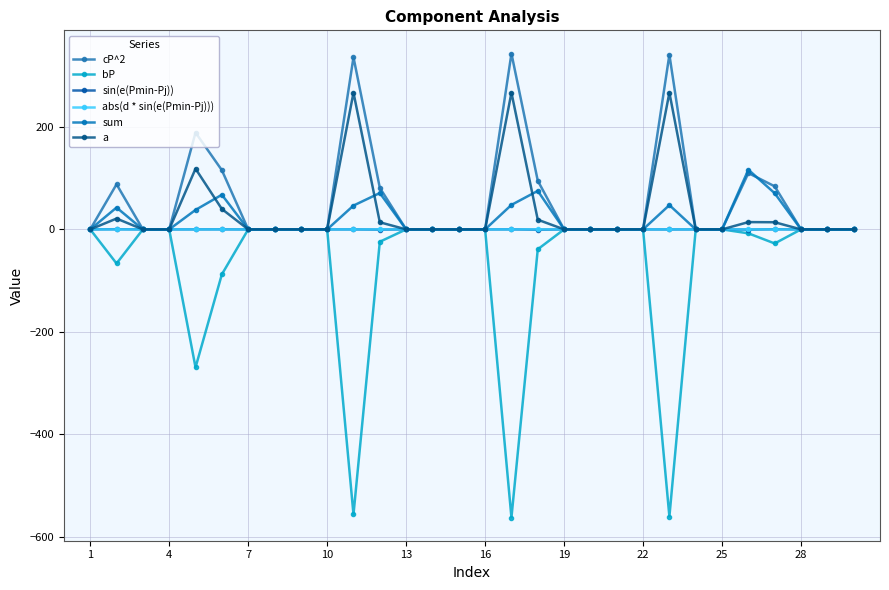

How many categories are shown in the chart?

30